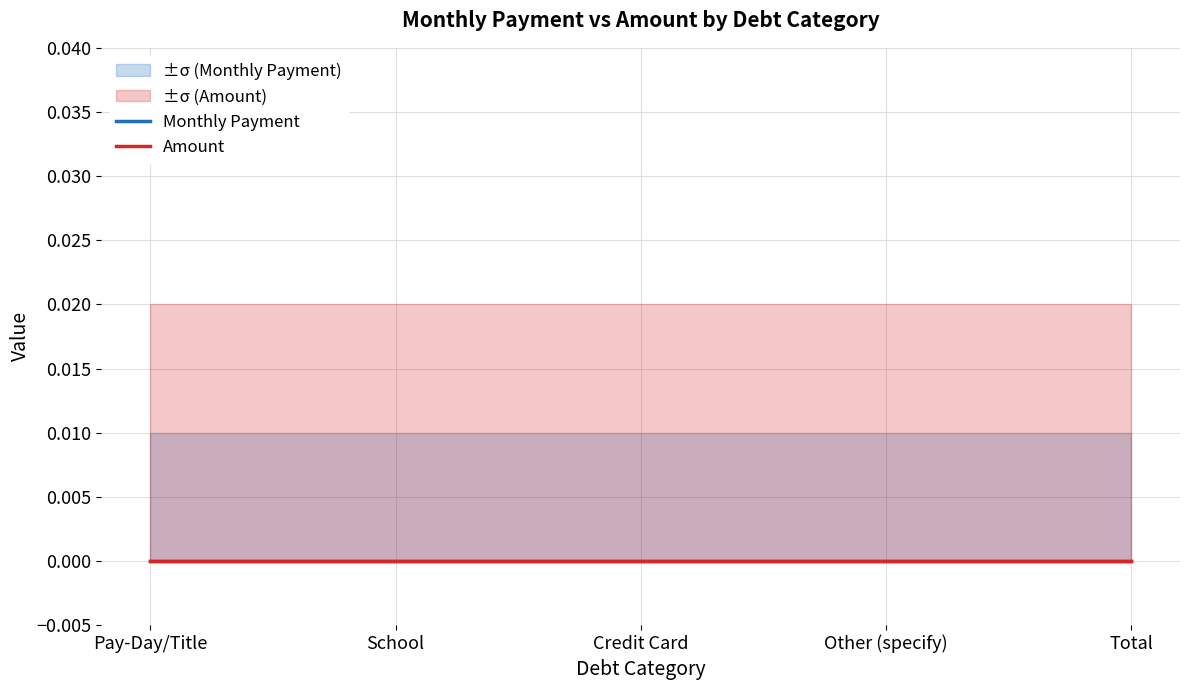

At which category is the sum across all series the highest?

Pay-Day/Title